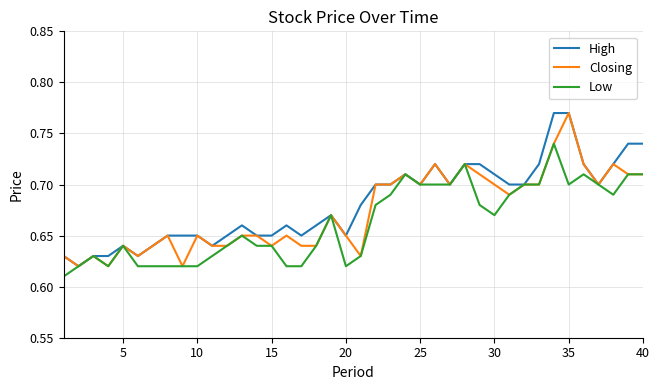

In Low, how many points are lower than both neighbors (excluding endpoints)?

5